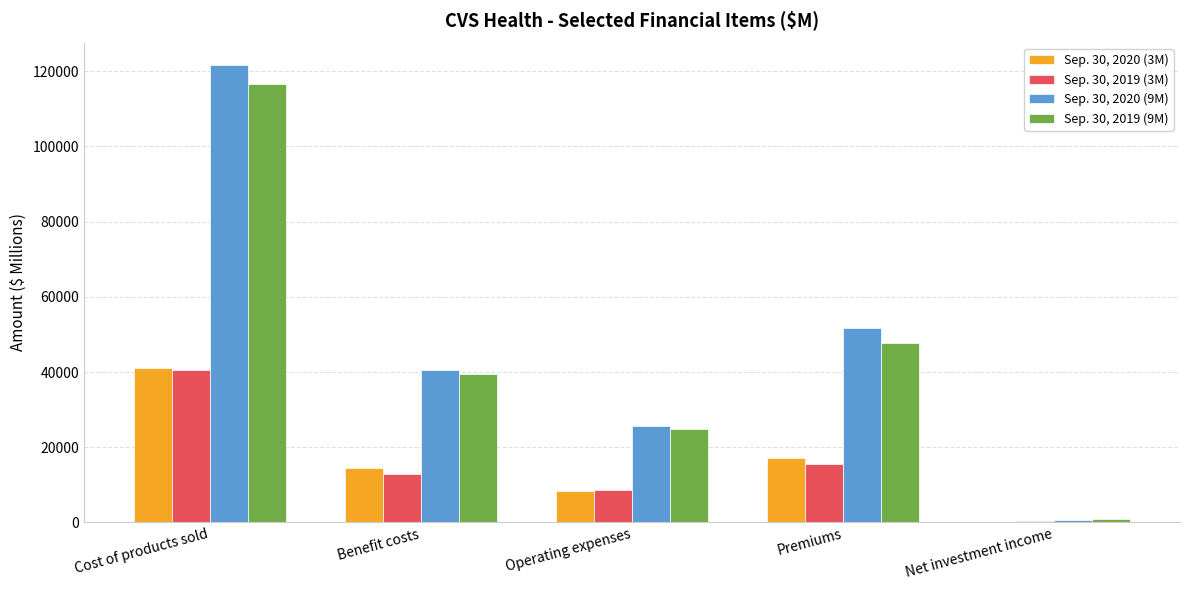

The Sep. 30, 2020 (9M) series shows 167820 at Cost of products sold. True or false?

False